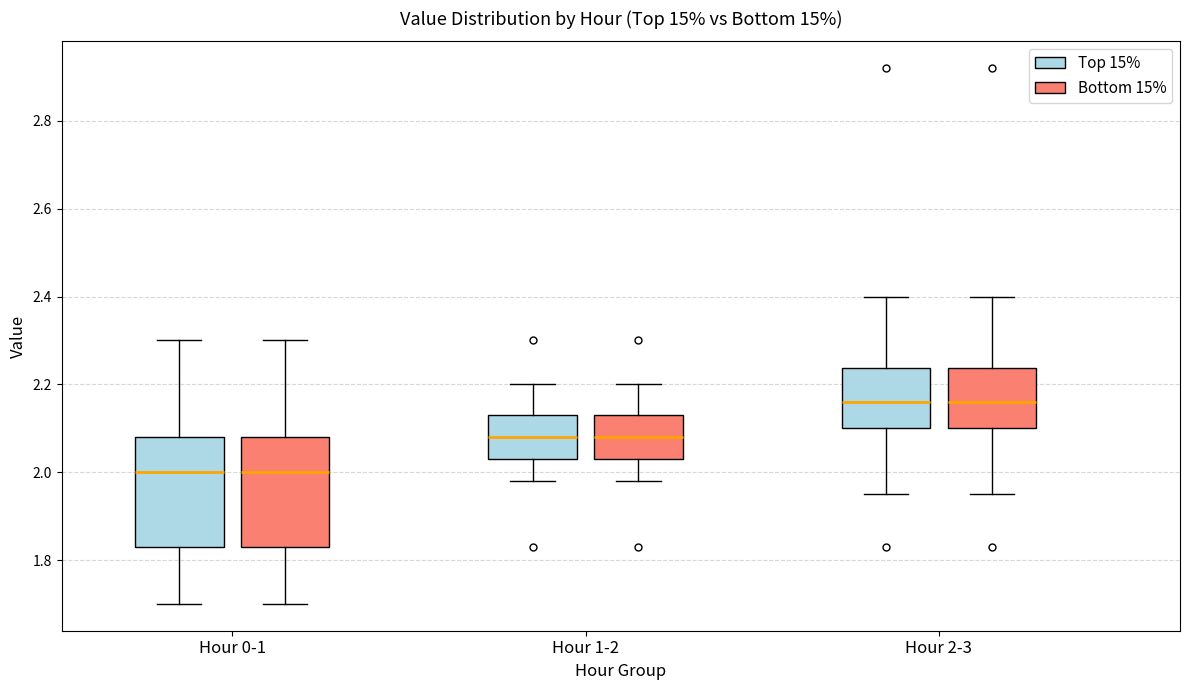

Reading left to right, read every box against the y-axis: the position of its median line, the range the box covers, and the ends of its whiskers. The values are not printed on the chart, so give them approximately, as read against the axis.

Hour 0-1 (Top 15%): median 2.00, box 1.84 to 2.08, whiskers 1.70 to 2.30
Hour 0-1 (Bottom 15%): median 2.00, box 1.84 to 2.08, whiskers 1.70 to 2.30
Hour 1-2 (Top 15%): median 2.08, box 2.04 to 2.14, whiskers 1.98 to 2.20
Hour 1-2 (Bottom 15%): median 2.08, box 2.04 to 2.14, whiskers 1.98 to 2.20
Hour 2-3 (Top 15%): median 2.16, box 2.10 to 2.24, whiskers 1.96 to 2.40
Hour 2-3 (Bottom 15%): median 2.16, box 2.10 to 2.24, whiskers 1.96 to 2.40